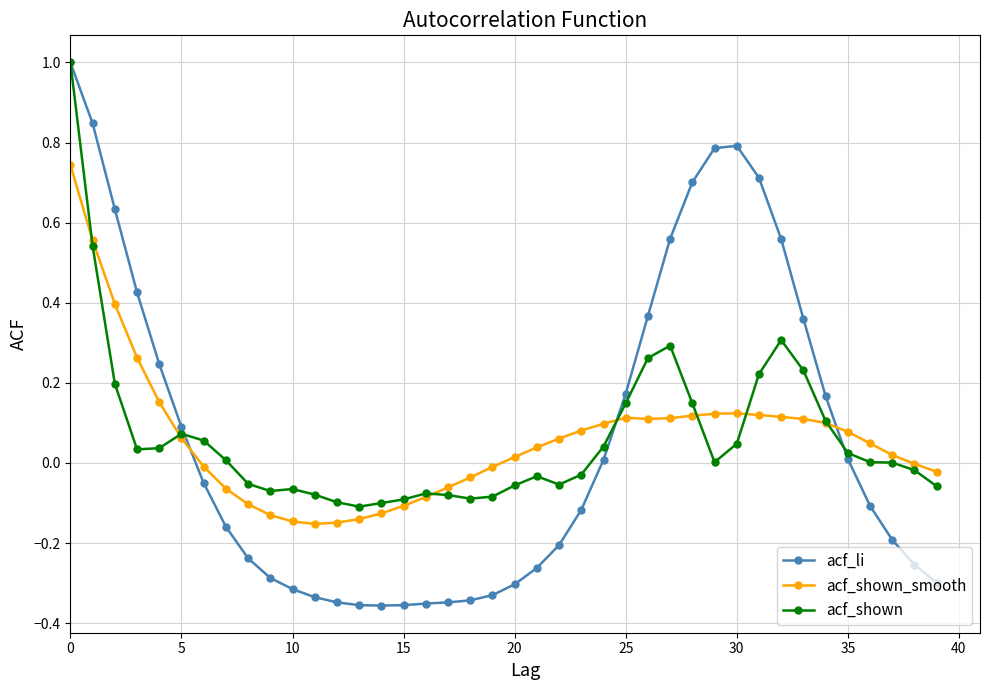

True or false: acf_shown has more than 1 interior local peaks.

True